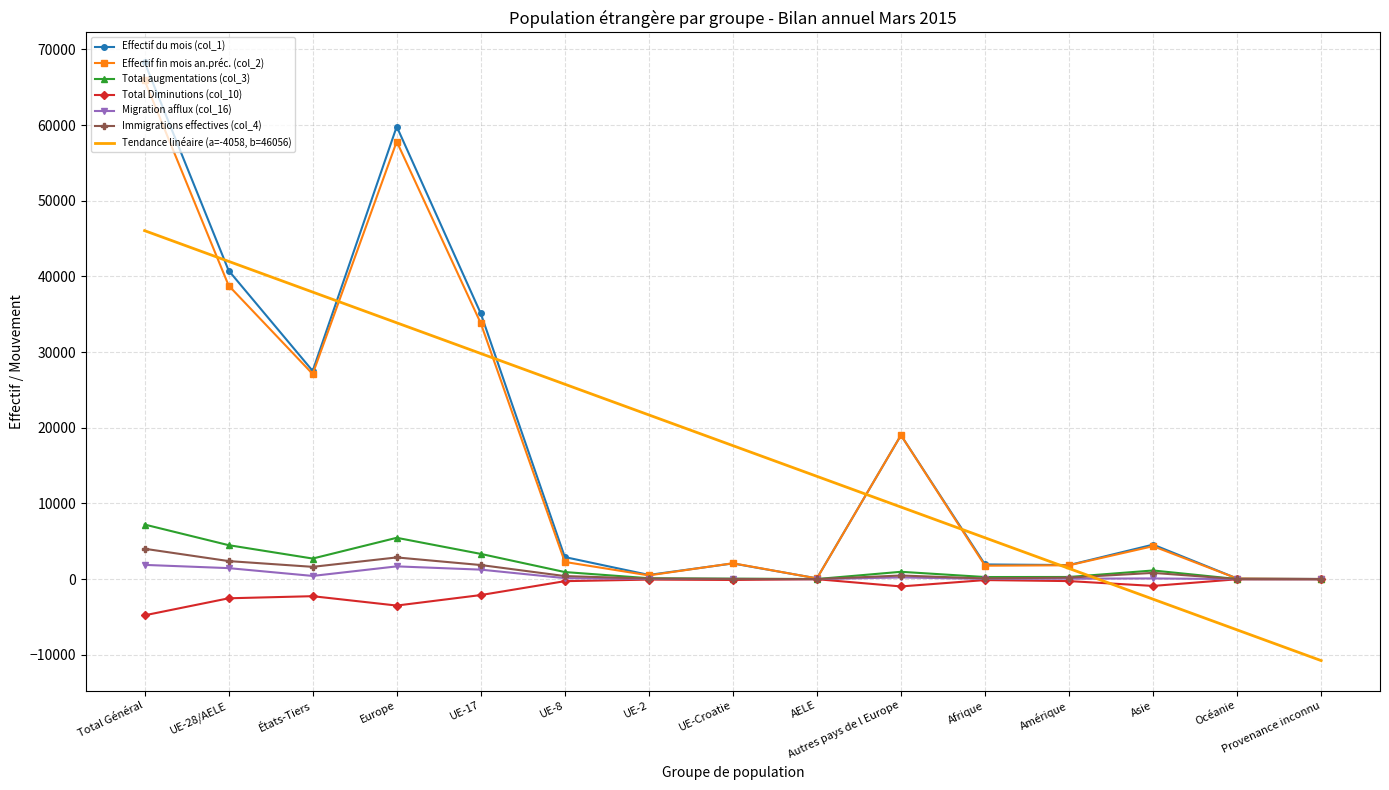

What is the spread (max minus min) of values at Autres pays de l Europe?

19990.0